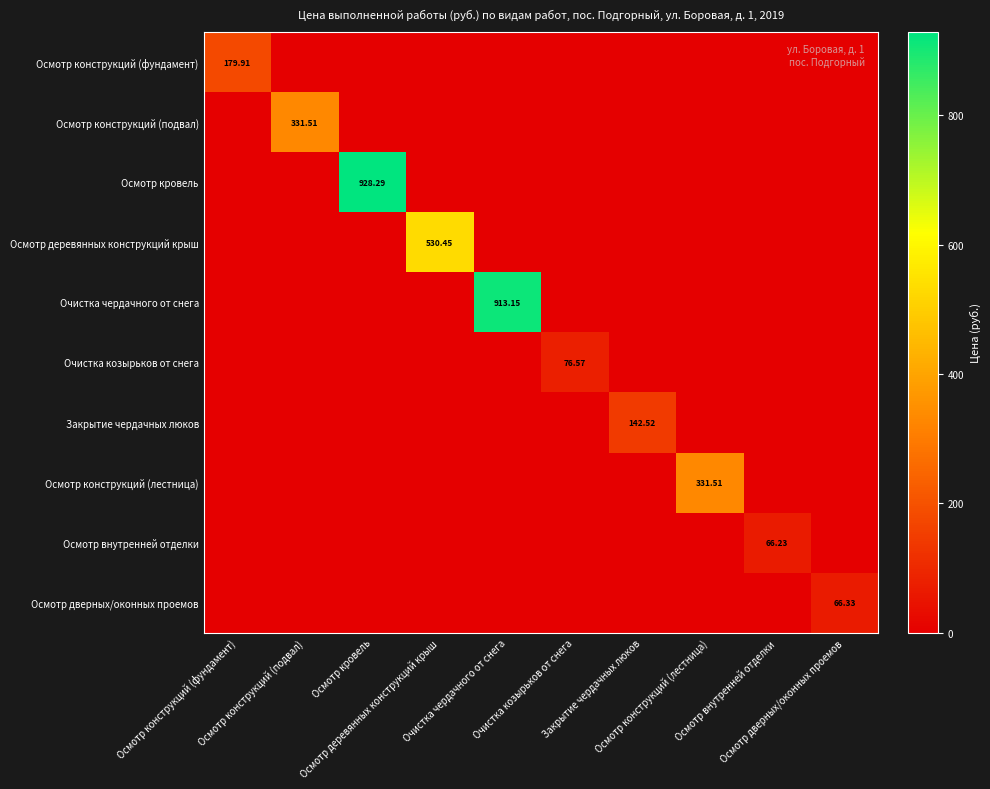

What is the total value across all series at Осмотр кровель?

928.3